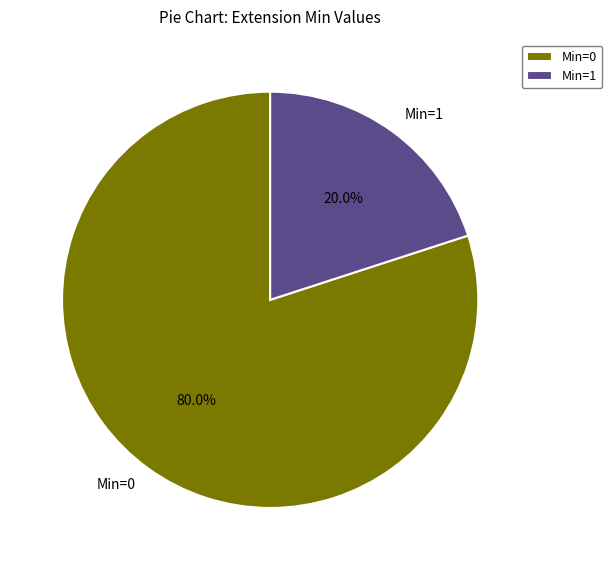

Which category accounts for the majority?

Min=0